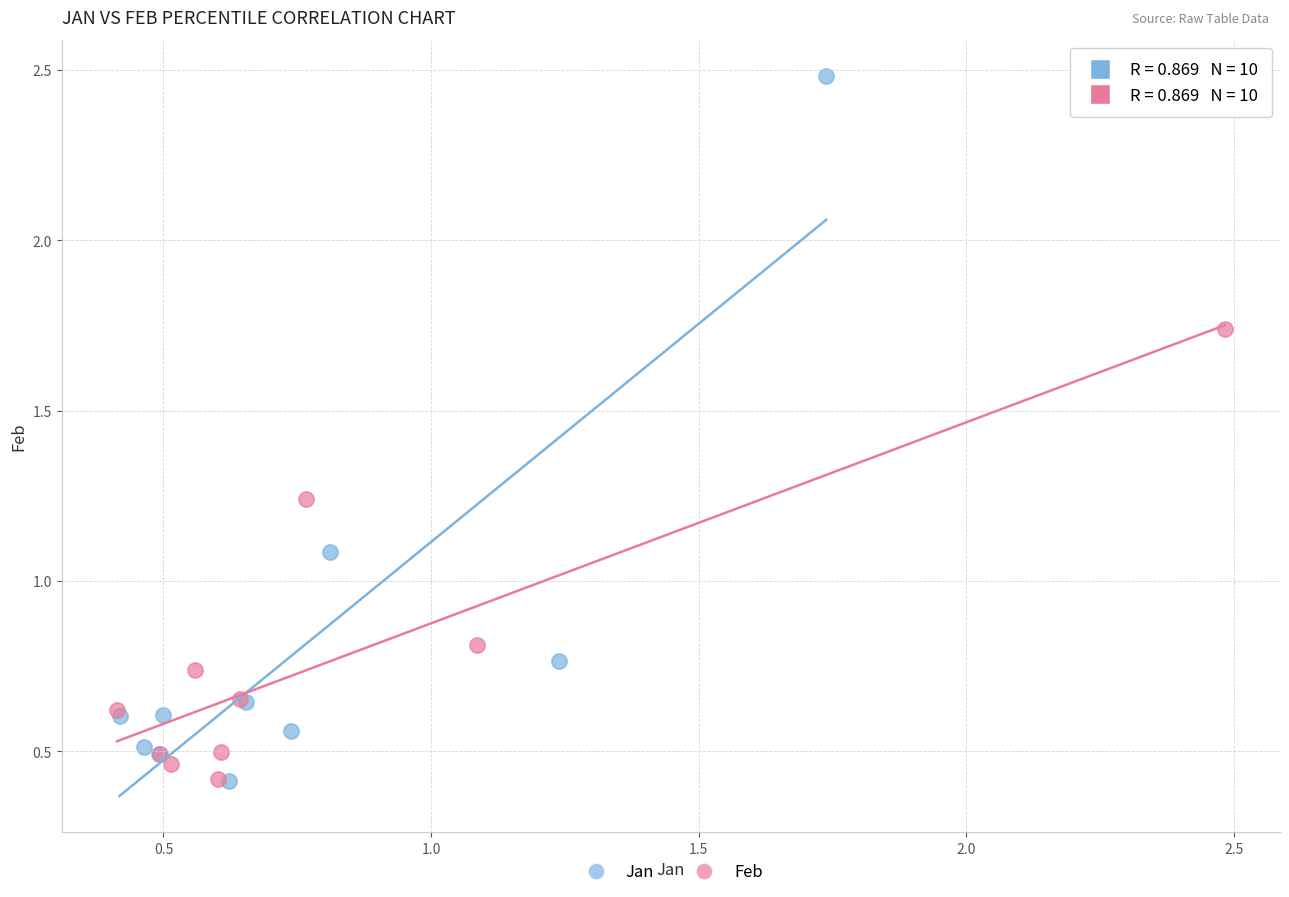

Which series has the widest spread of Y values?

Jan